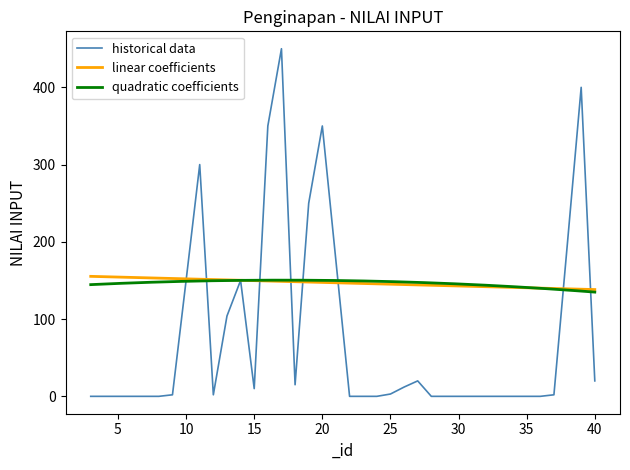

What is the highest value of the linear coefficients series?

155.3